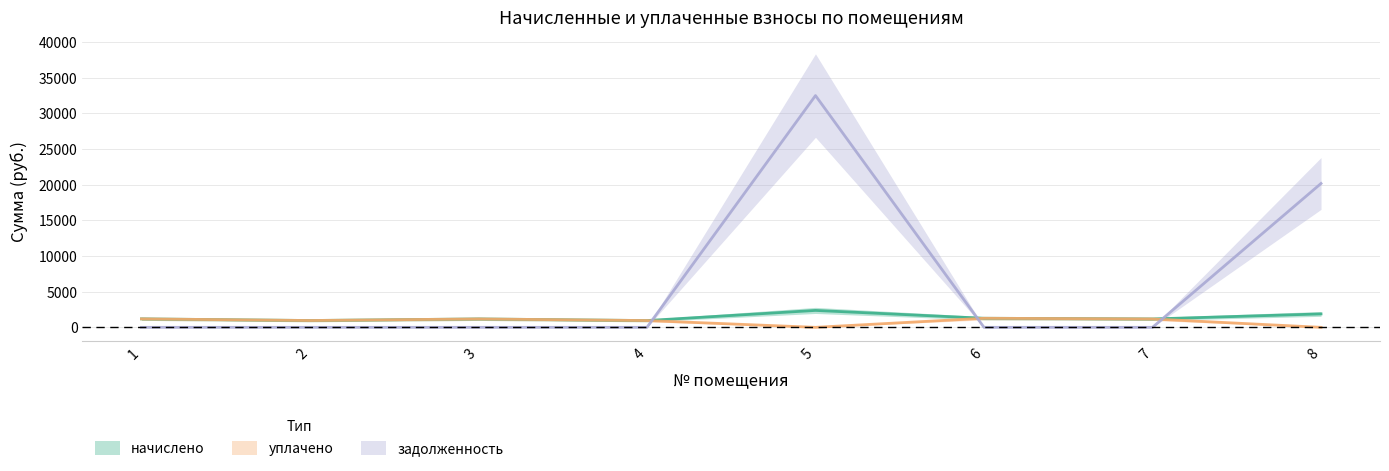

True or false: начислено has more than 2 points higher than both neighbors.

False